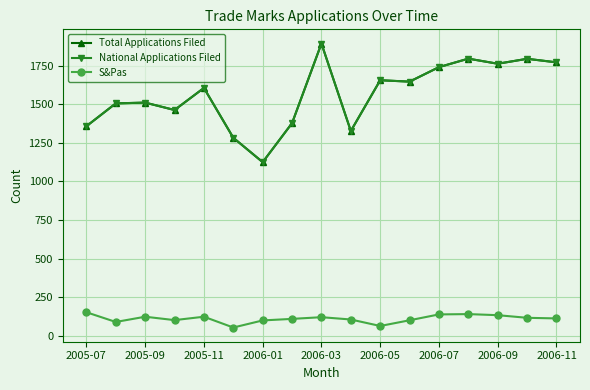

What is the difference between the second highest and second lowest values in the National Applications Filed series?

513